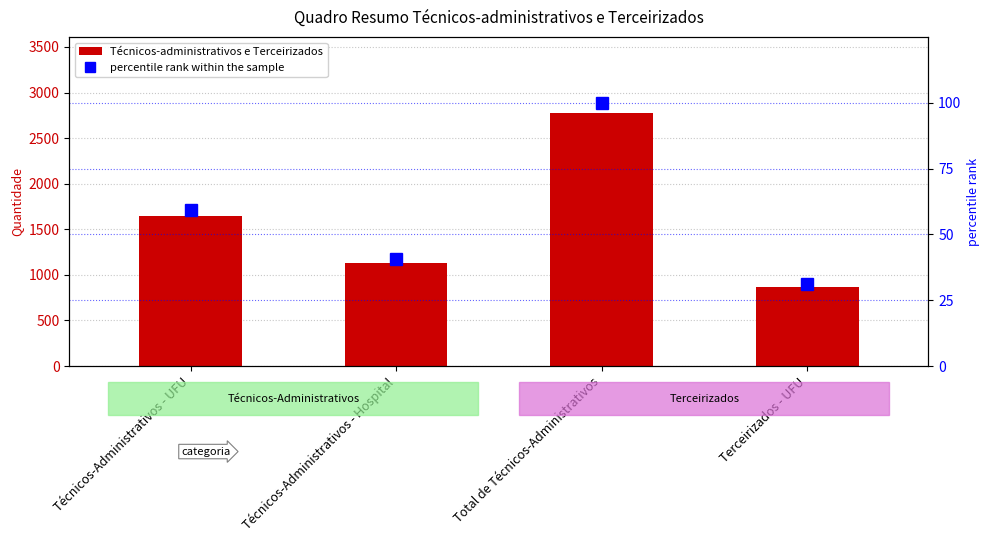

Is the value of percentile rank within the sample at Técnicos-Administrativos - UFU greater than the value of Técnicos-administrativos e Terceirizados at Técnicos-Administrativos - Hospital?

No